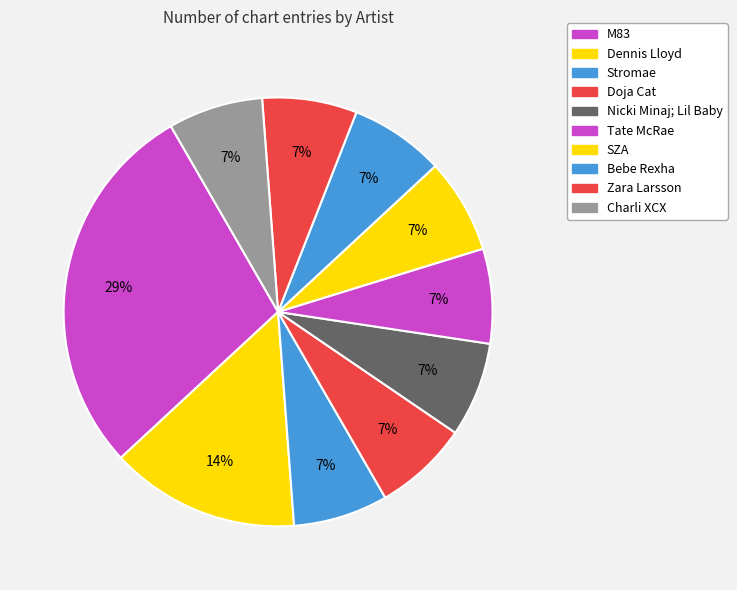

Count the number of slices in the pie.

10